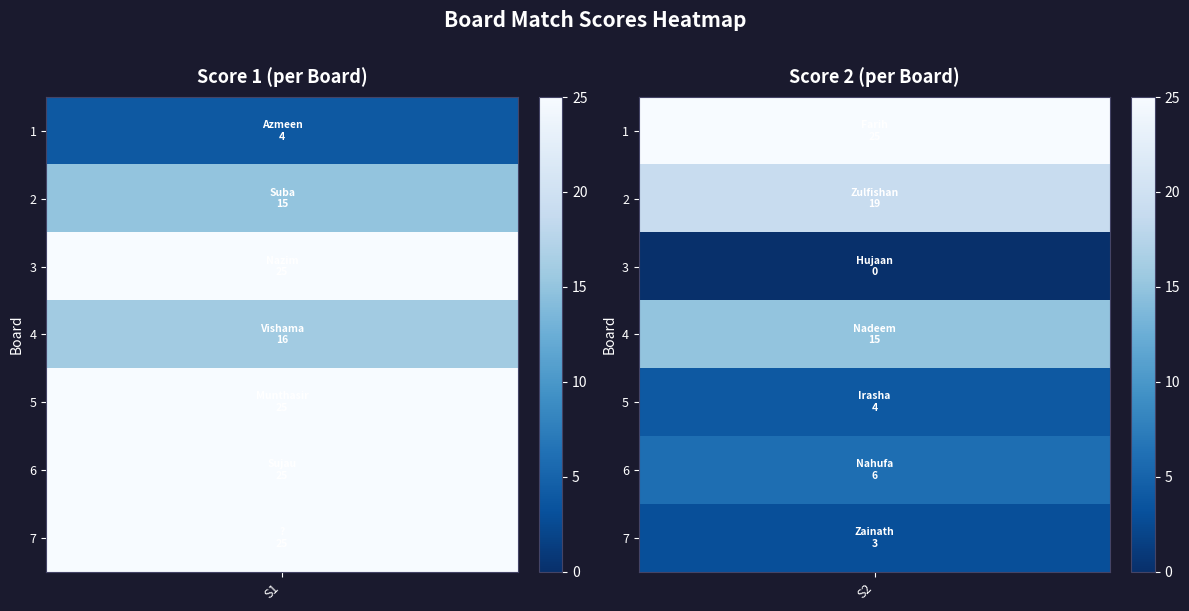

Reading left to right, list all the values displayed in this chart.

Score 1: 4	15	25	16	25	25	25
Score 2: 25	19	0	15	4	6	3